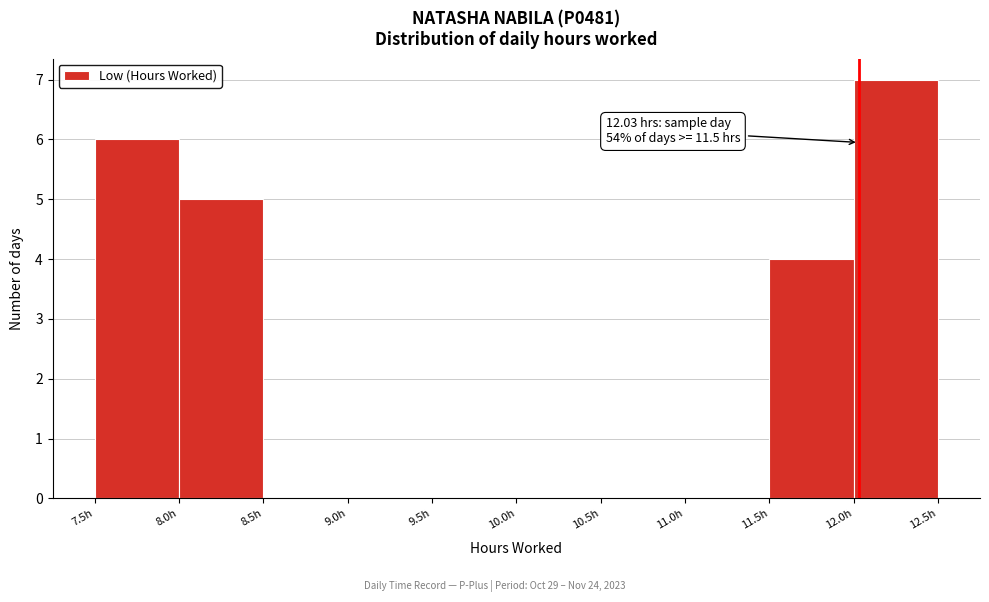

Which range on the x-axis has the tallest bar?

12.0 to 12.5